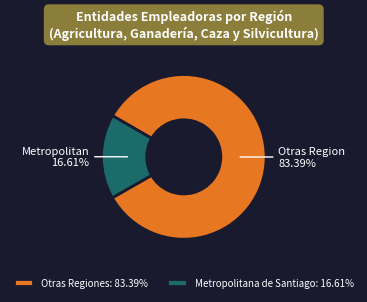

Does Metropolitana de Santiago: 16.61% account for over 50% of the chart?

No